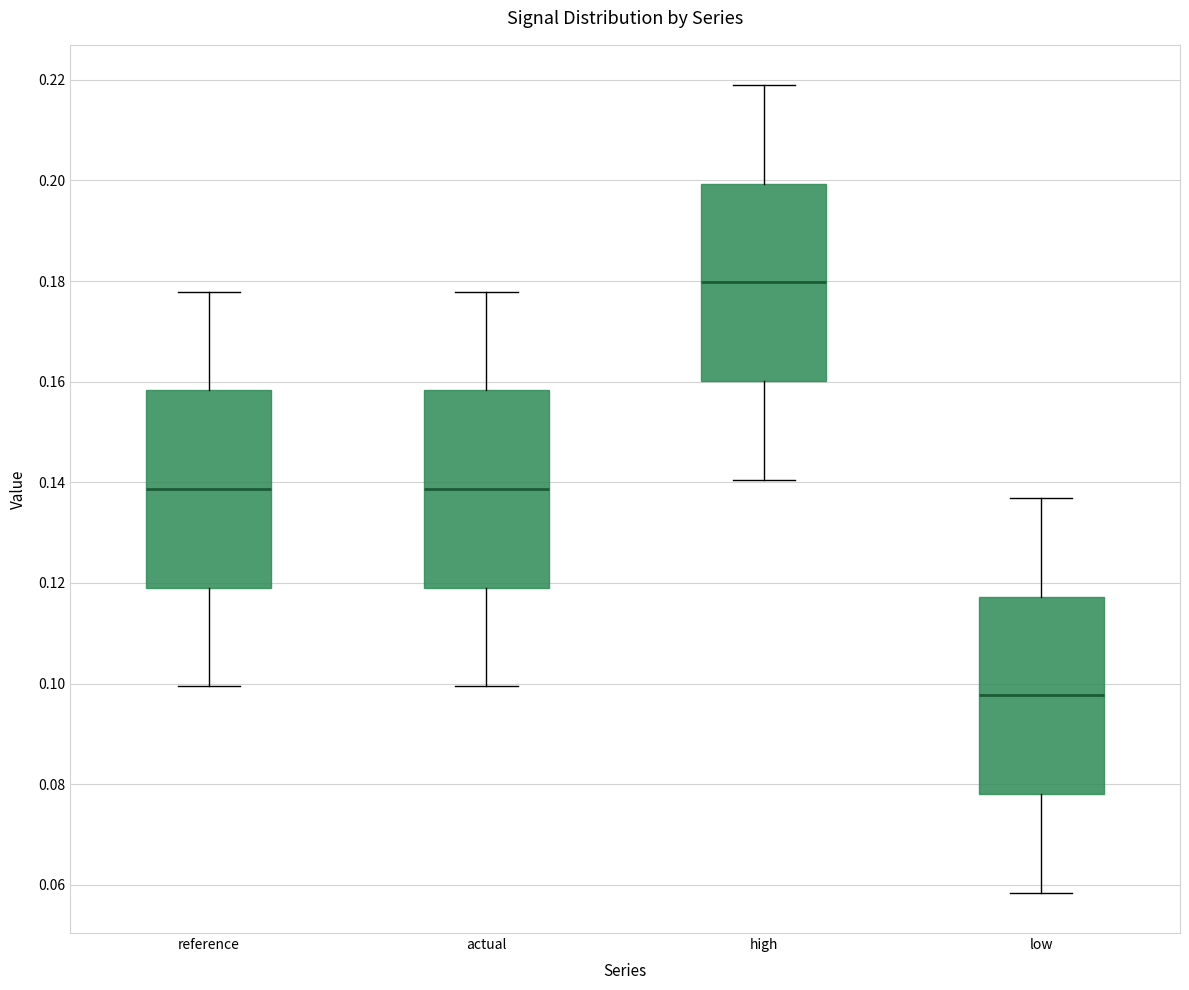

Reading left to right, transcribe this box plot: for each box, give where its median line is, the range the box spans, and where its two whiskers end, as read against the y-axis. The values are not printed on the chart, so give them approximately, as read against the axis.

reference: median 0.138, box 0.120 to 0.158, whiskers 0.100 to 0.178
actual: median 0.138, box 0.120 to 0.158, whiskers 0.100 to 0.178
high: median 0.180, box 0.160 to 0.200, whiskers 0.140 to 0.218
low: median 0.098, box 0.078 to 0.118, whiskers 0.058 to 0.136